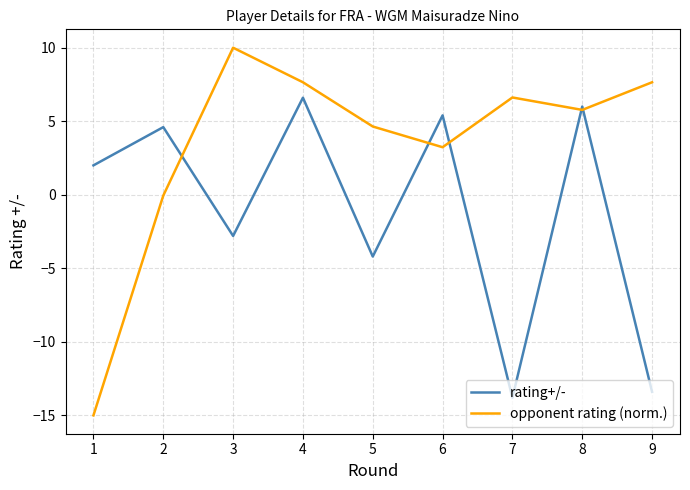

At how many categories does at least one series exceed 8?

1